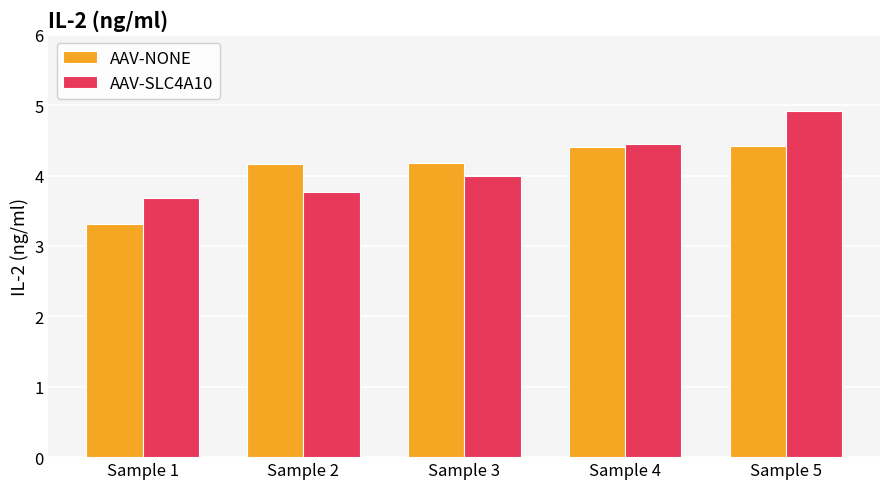

How many groups of bars are there?

5